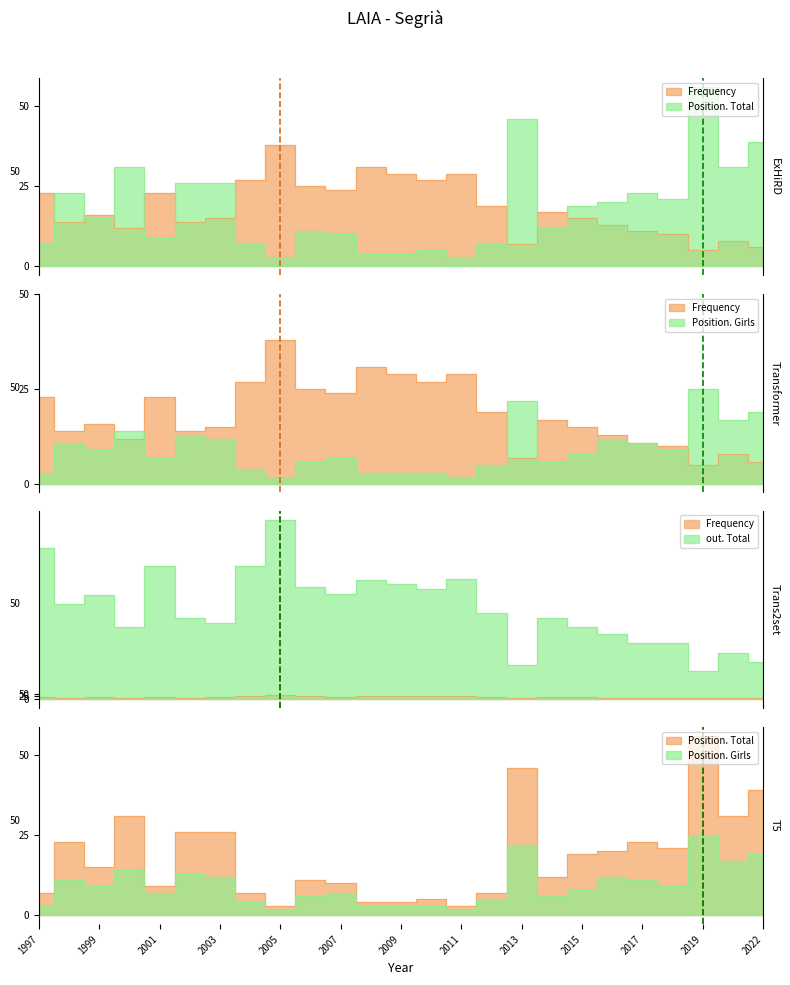

What is the spread (max minus min) of values at 2015?

725